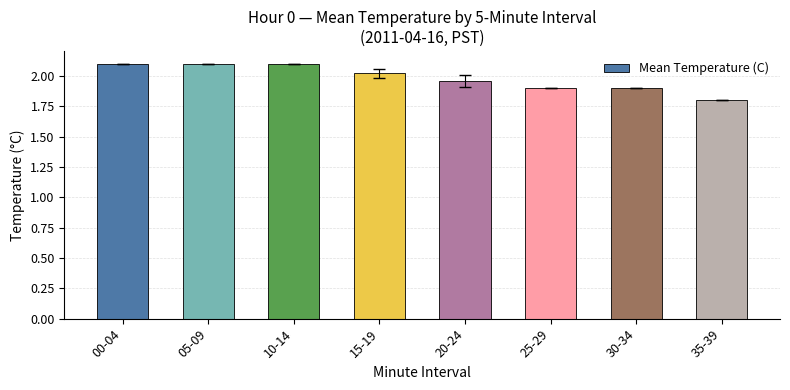

What is the difference between the values at 30-34 and 10-14?

0.2